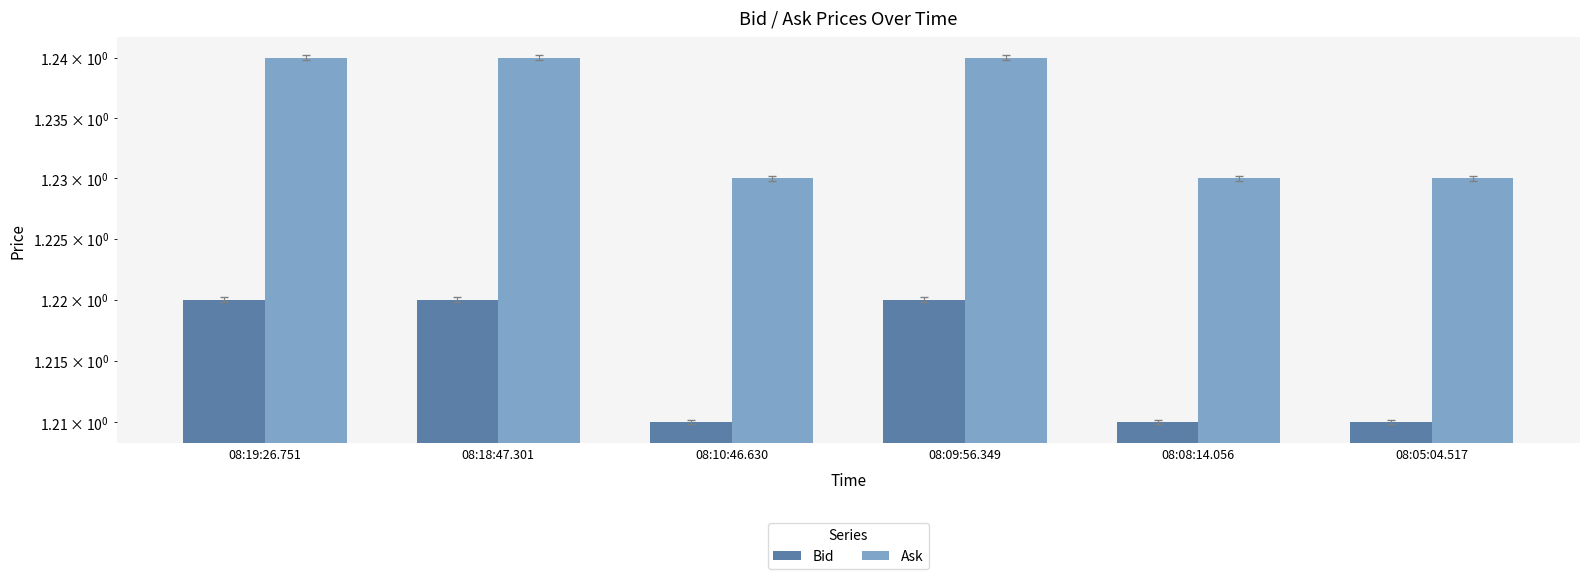

At which label is Bid closest to 1?

08:10:46.630